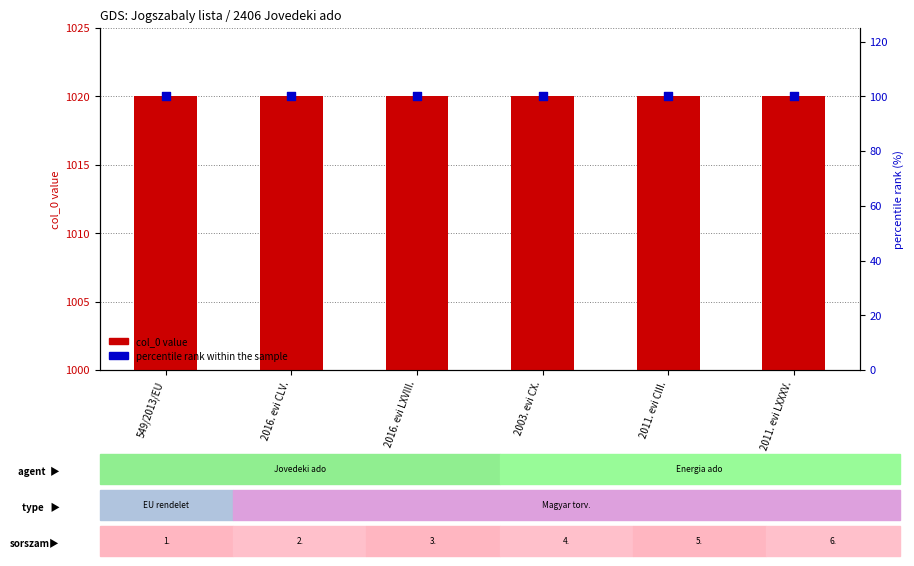

Which series has the largest Y range (max minus min)?

col_0_value